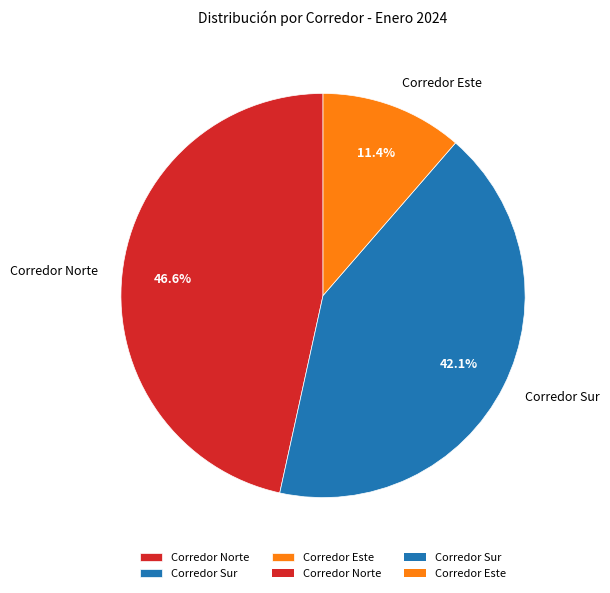

Approximately how many times larger is the value at Corredor Este compared to Corredor Sur?

0.3